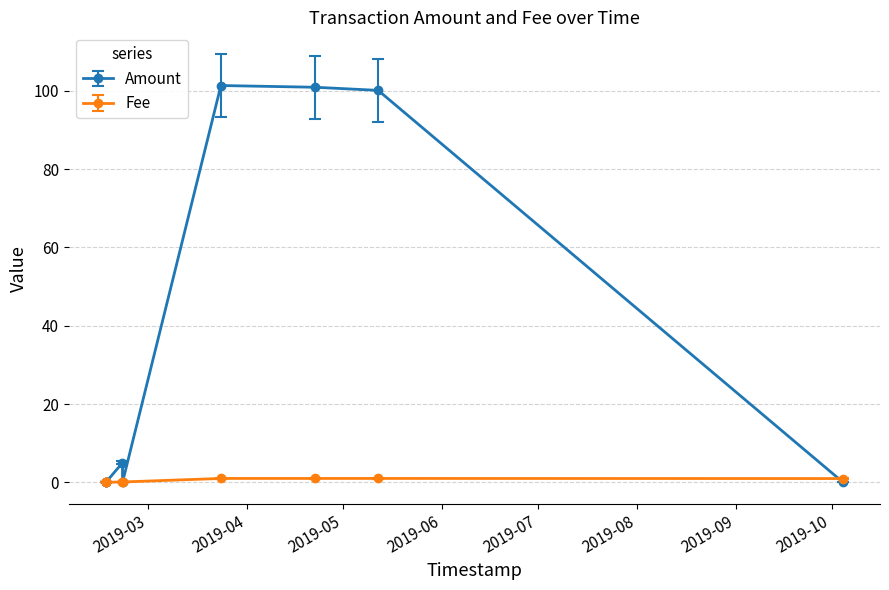

What is the value of the Fee point at the 6th from the left?

1.0